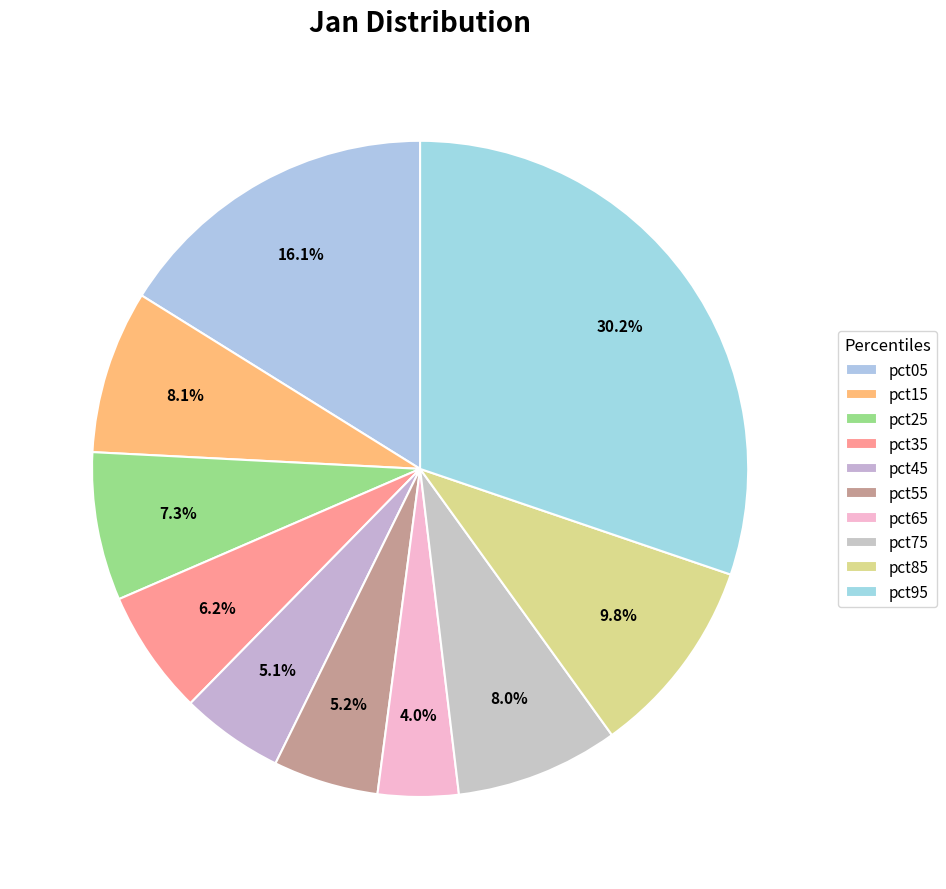

Which has a higher value, pct15 or pct65?

pct15